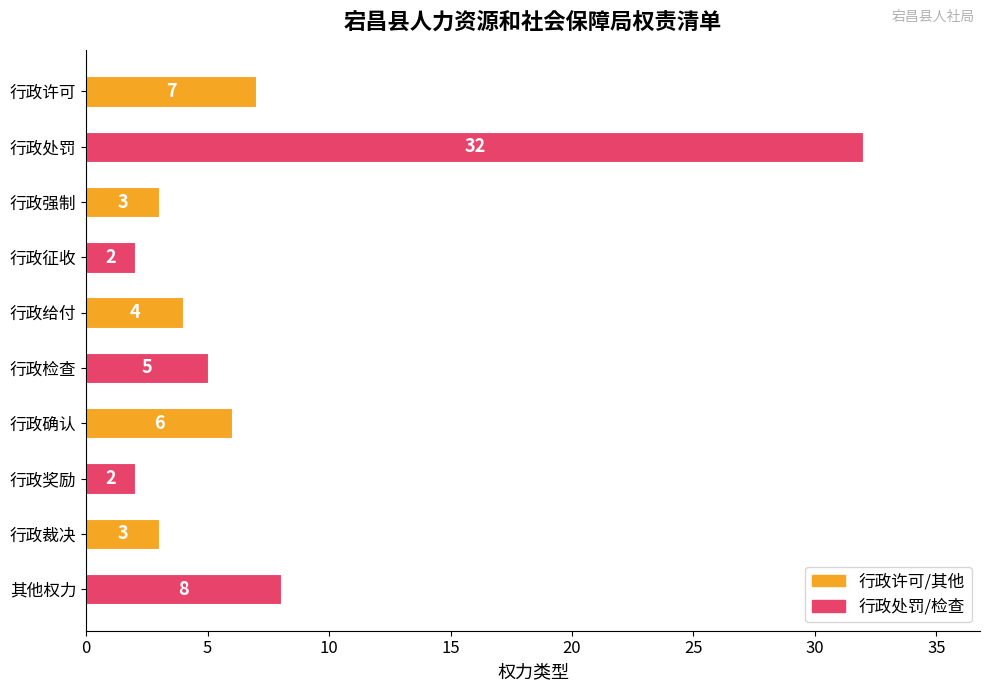

What is the value of the 1st bar from the top?

7